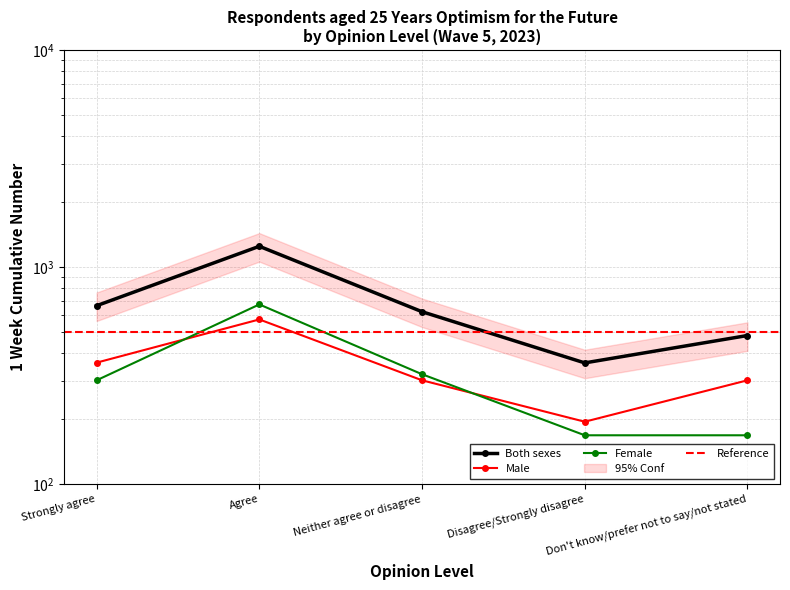

What is the spread (max minus min) of values at Strongly agree?

363